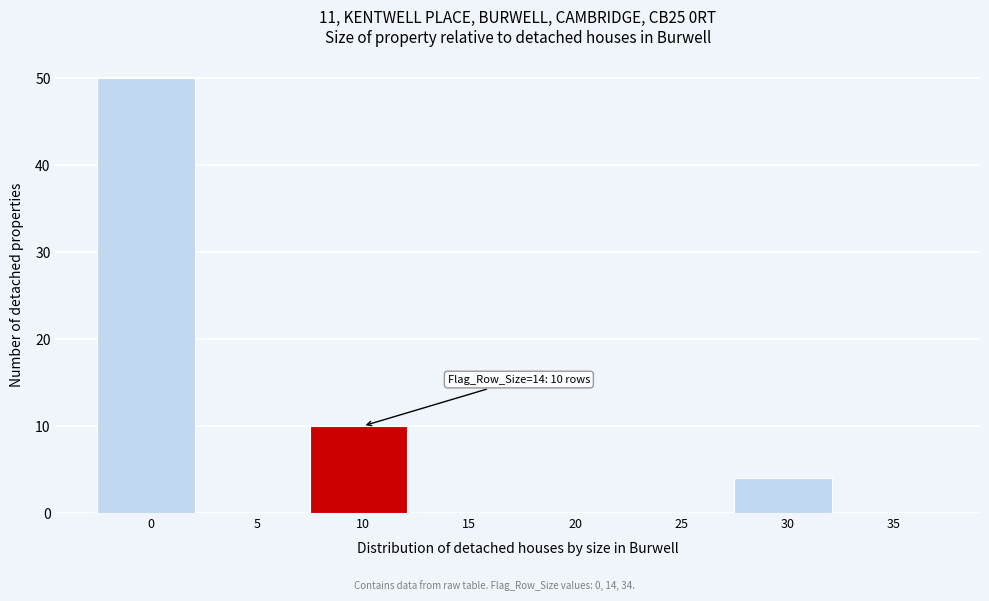

Reading left to right, list all the values displayed in this chart.

0=50	5=0	10=10	15=0	20=0	25=0	30=4	35=0